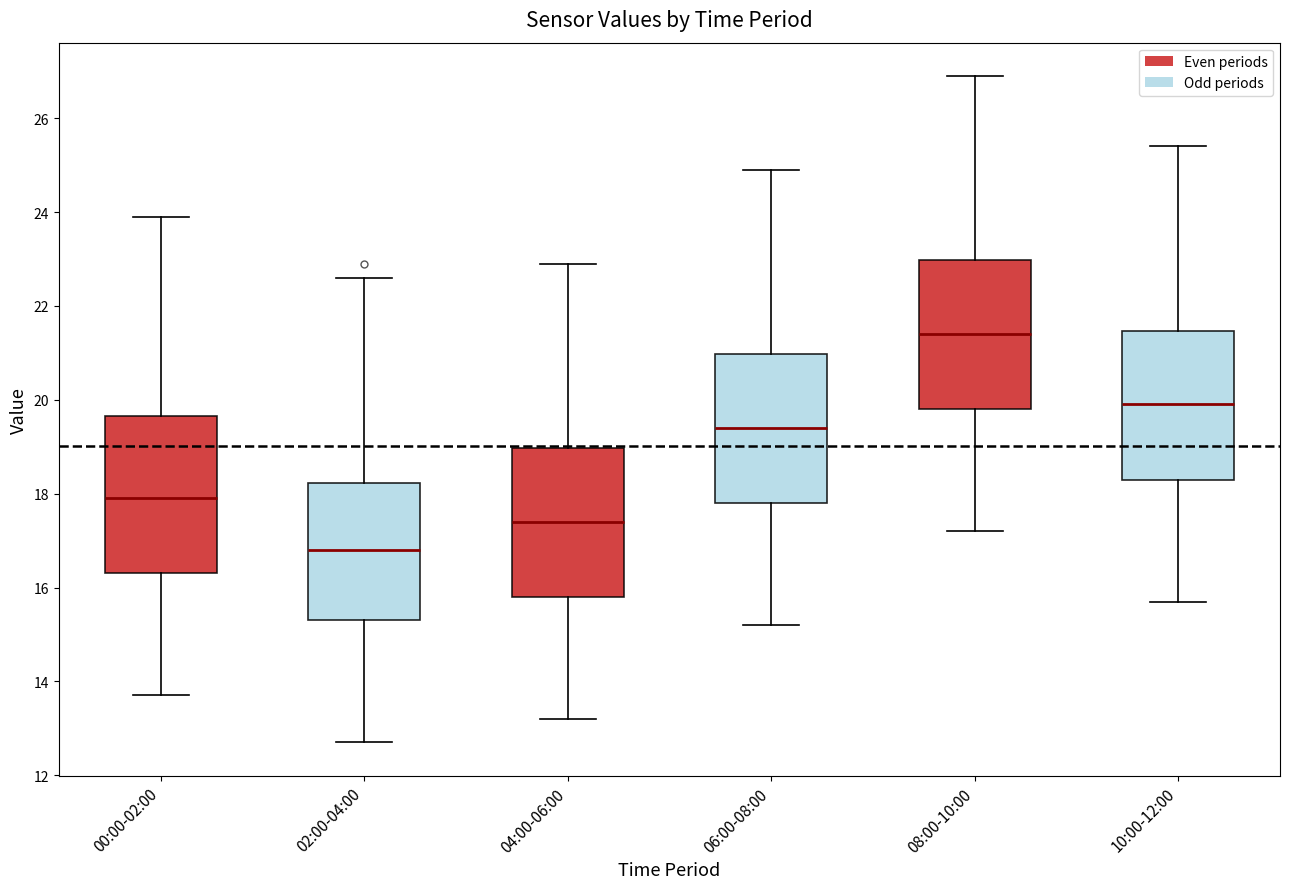

Which box has the lowest median line?

02:00-04:00